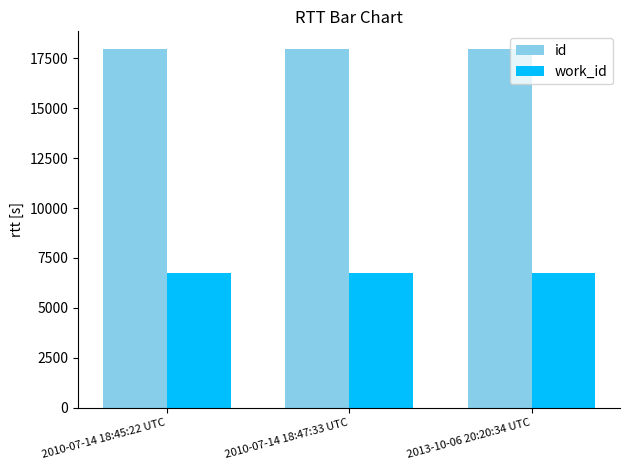

What is the minimum value shown in the chart?

6744